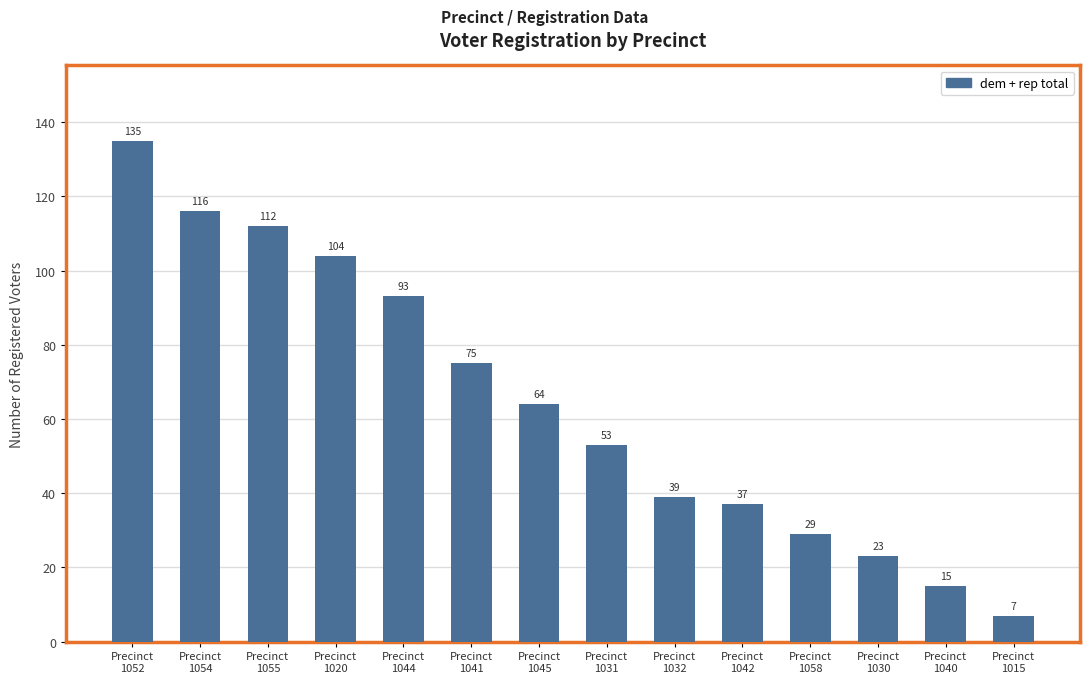

What is the sum of all values?

902